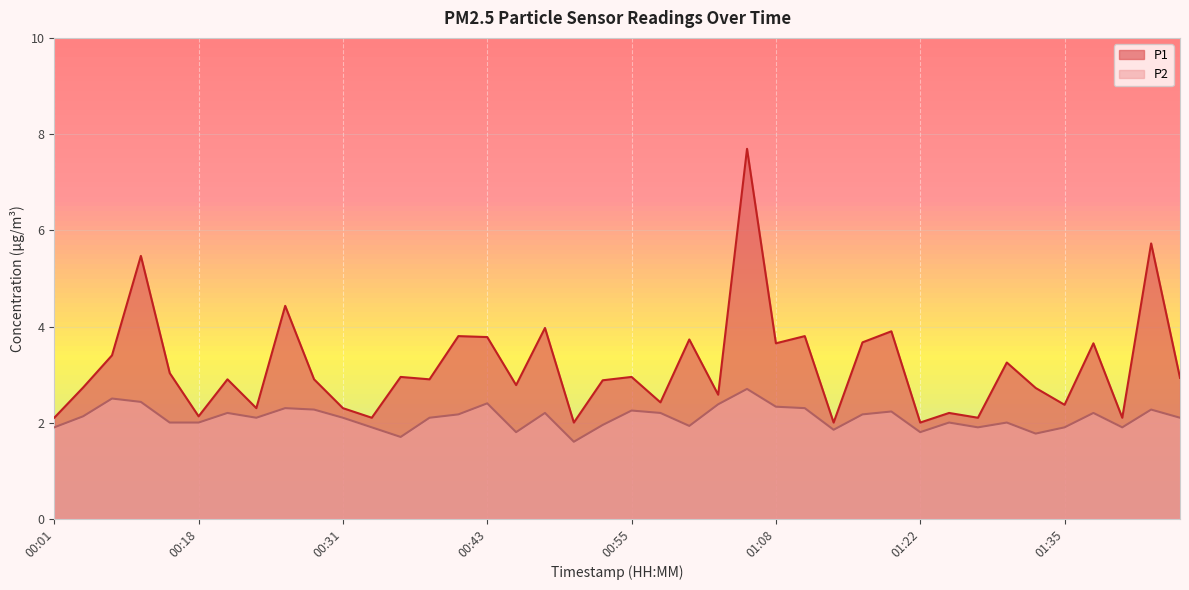

What is the label of the 13th point from the right?

01:15